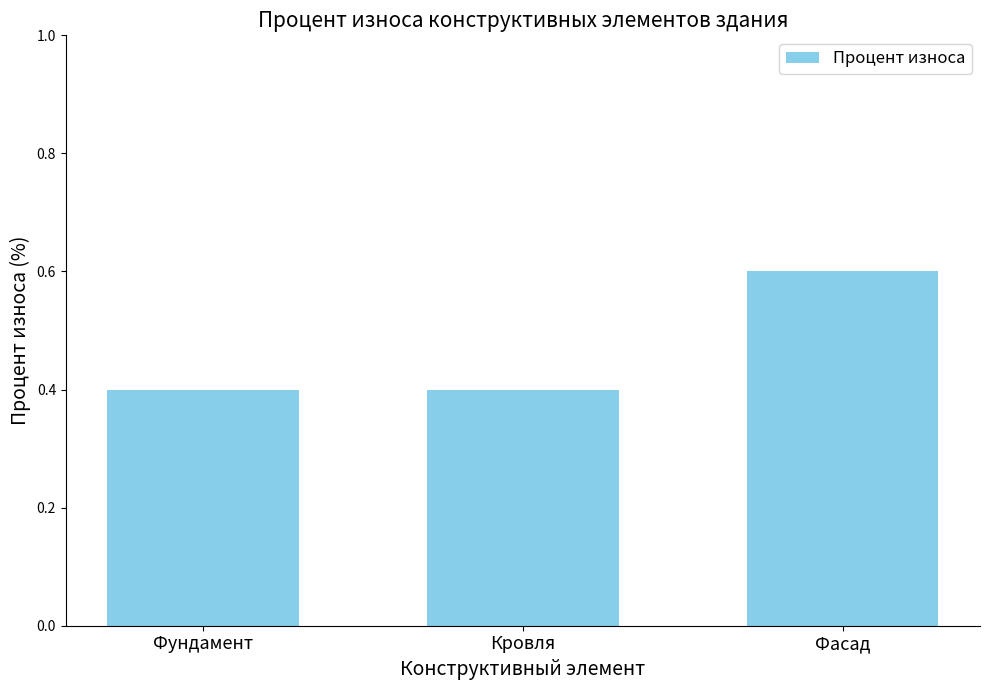

How many values are between 0 and 1?

3